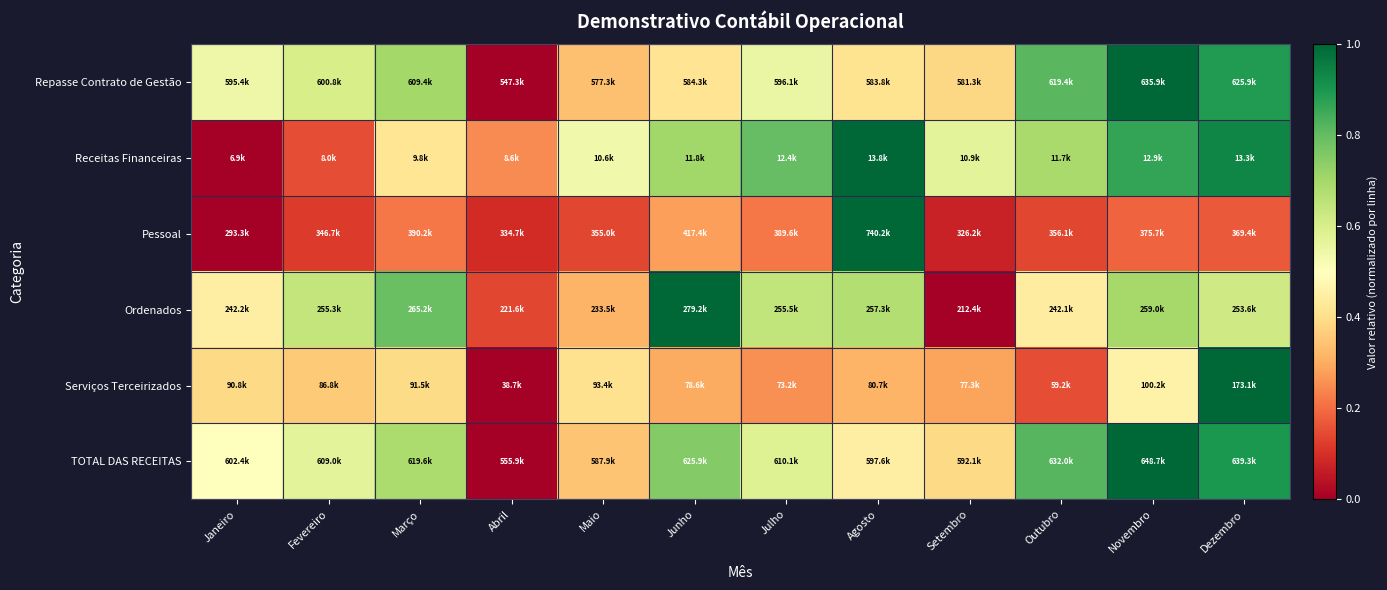

Reading left to right, what are all the values shown in this chart?

Repasse Contrato de Gestão: Janeiro=0.5	Fevereiro=0.6	Março=0.7	Abril=0.0	Maio=0.3	Junho=0.4	Julho=0.6	Agosto=0.4	Setembro=0.4	Outubro=0.8	Novembro=1.0	Dezembro=0.9
Receitas Financeiras: Janeiro=0.0	Fevereiro=0.2	Março=0.4	Abril=0.2	Maio=0.5	Junho=0.7	Julho=0.8	Agosto=1.0	Setembro=0.6	Outubro=0.7	Novembro=0.9	Dezembro=0.9
Pessoal: Janeiro=0.0	Fevereiro=0.1	Março=0.2	Abril=0.1	Maio=0.1	Junho=0.3	Julho=0.2	Agosto=1.0	Setembro=0.1	Outubro=0.1	Novembro=0.2	Dezembro=0.2
Ordenados: Janeiro=0.4	Fevereiro=0.6	Março=0.8	Abril=0.1	Maio=0.3	Junho=1.0	Julho=0.6	Agosto=0.7	Setembro=0.0	Outubro=0.4	Novembro=0.7	Dezembro=0.6
Serviços Terceirizados: Janeiro=0.4	Fevereiro=0.4	Março=0.4	Abril=0.0	Maio=0.4	Junho=0.3	Julho=0.3	Agosto=0.3	Setembro=0.3	Outubro=0.2	Novembro=0.5	Dezembro=1.0
TOTAL DAS RECEITAS: Janeiro=0.5	Fevereiro=0.6	Março=0.7	Abril=0.0	Maio=0.3	Junho=0.8	Julho=0.6	Agosto=0.4	Setembro=0.4	Outubro=0.8	Novembro=1.0	Dezembro=0.9